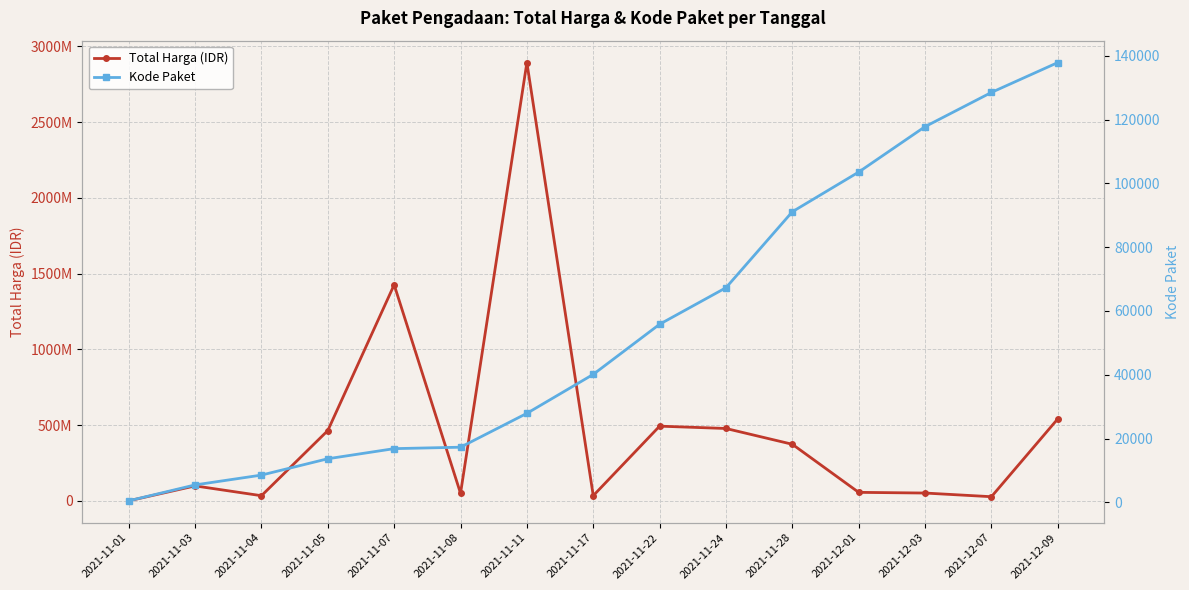

Which category has the lowest value in the Total Harga (IDR) series?

2021-11-01